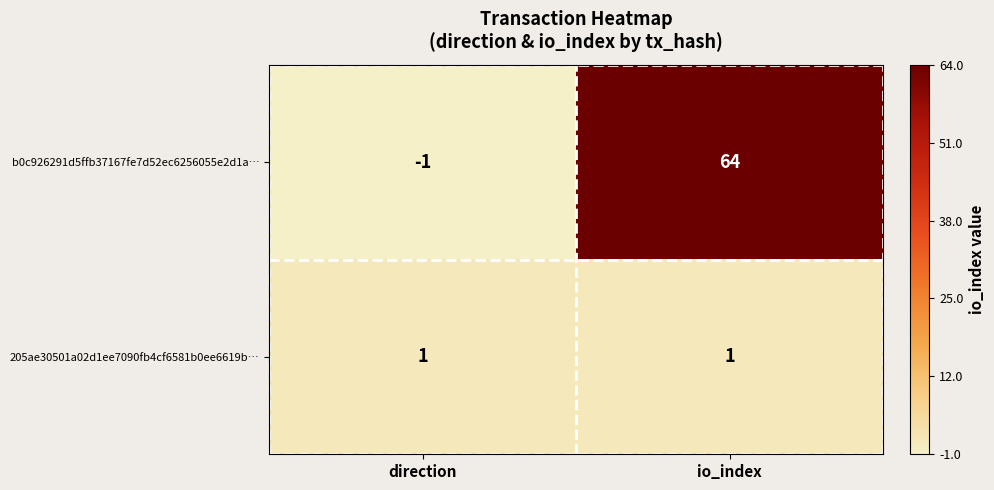

What is the minimum value shown in the chart?

-1